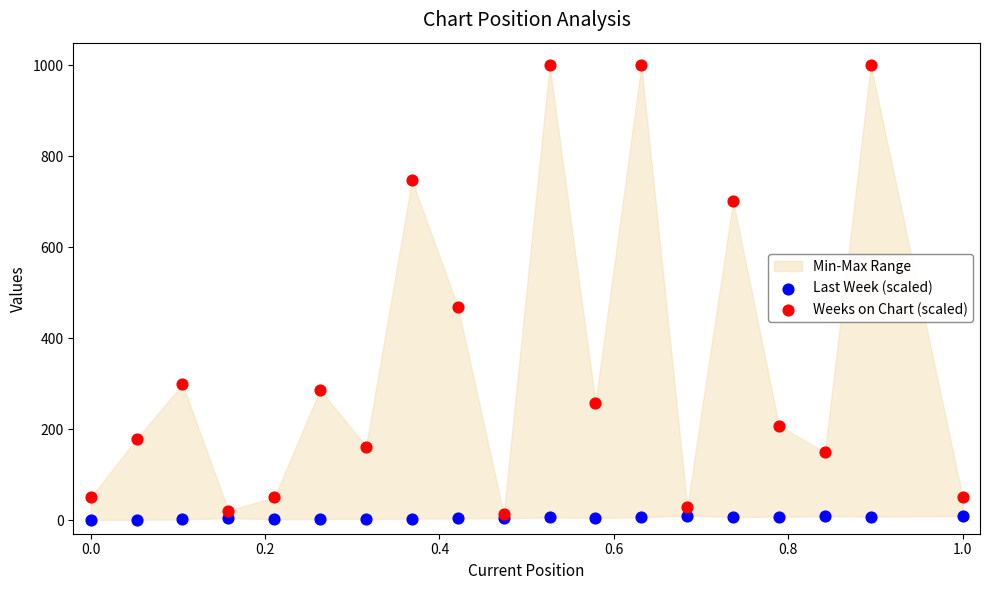

Which series reaches the minimum Y coordinate?

Last Week (scaled)